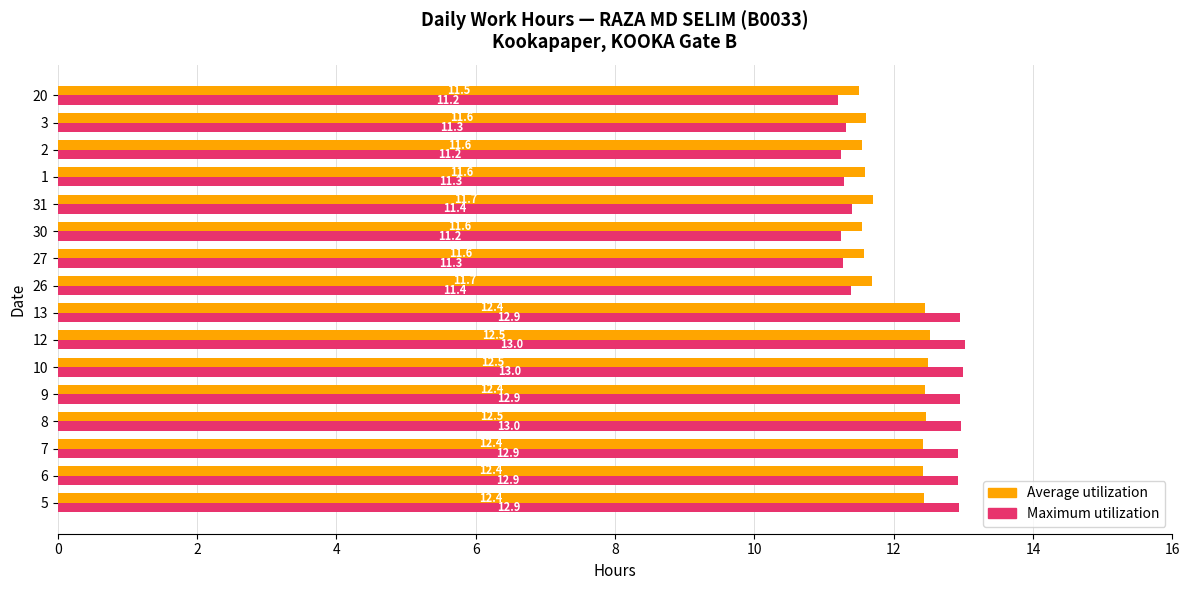

True or false: Maximum utilization has a value of 5.6 at 9.

False